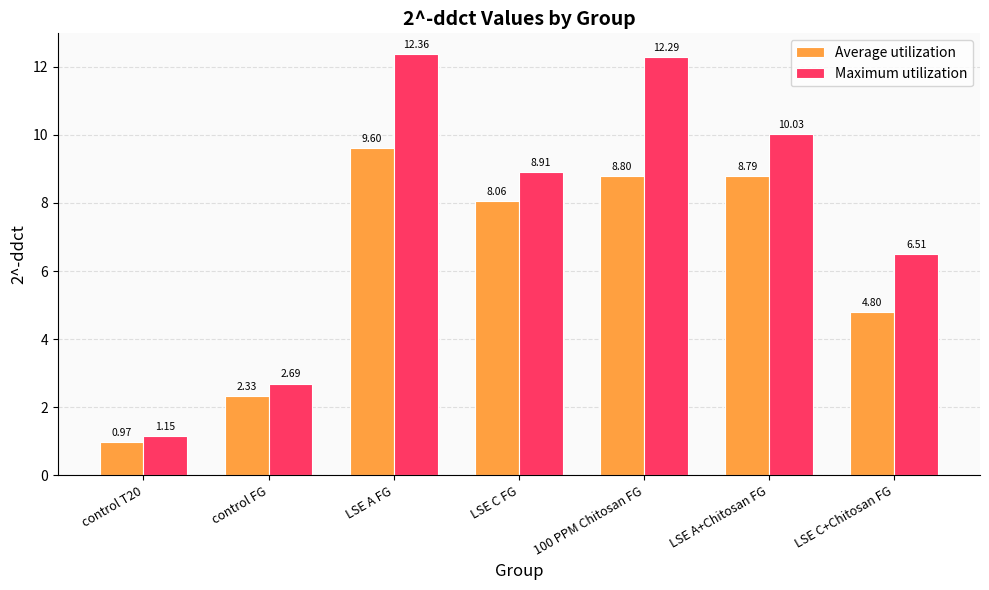

Rank the series by their maximum value, from highest to lowest.

Maximum utilization, Average utilization